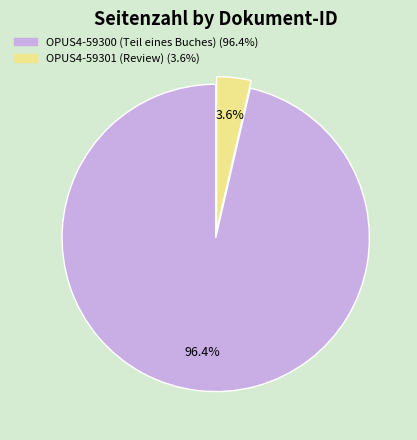

Do OPUS4-59300 (Teil eines Buches) and OPUS4-59301 (Review) together represent more than half of the pie?

Yes